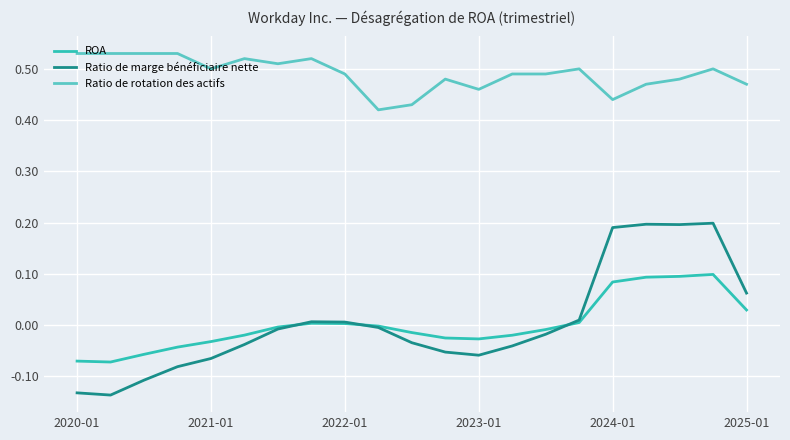

Rank the series by their maximum value, from lowest to highest.

ROA, Ratio de marge bénéficiaire nette, Ratio de rotation des actifs